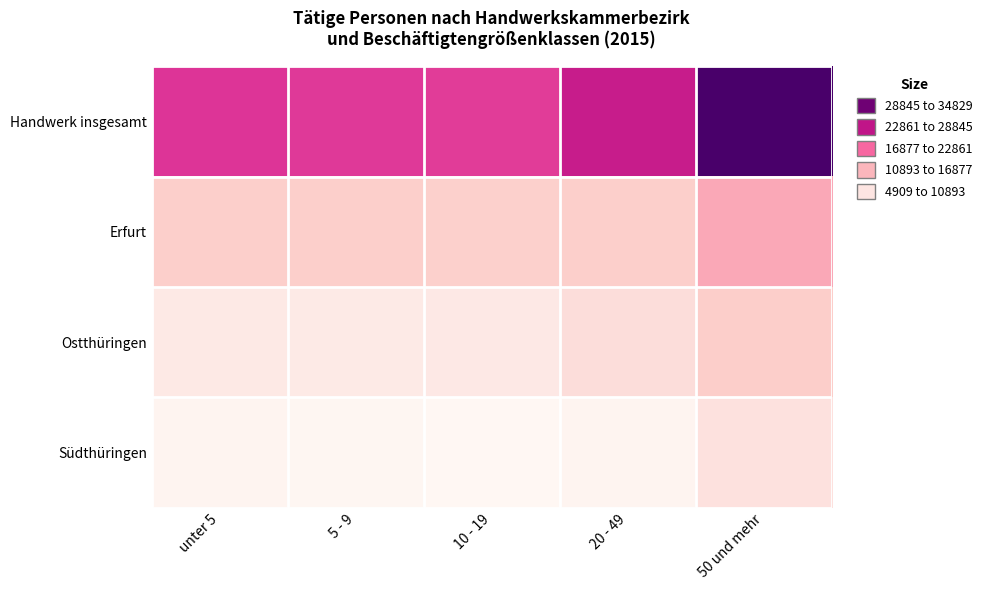

At which category is the sum across all series the highest?

50 und mehr